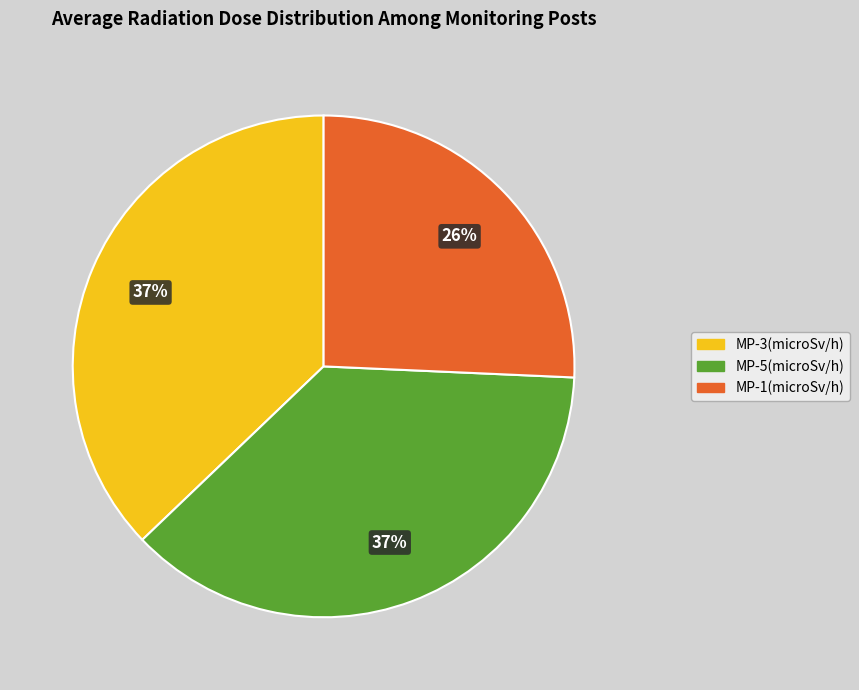

To the nearest percent, what is the combined percentage of MP-1(microSv/h) and MP-5(microSv/h)?

63%